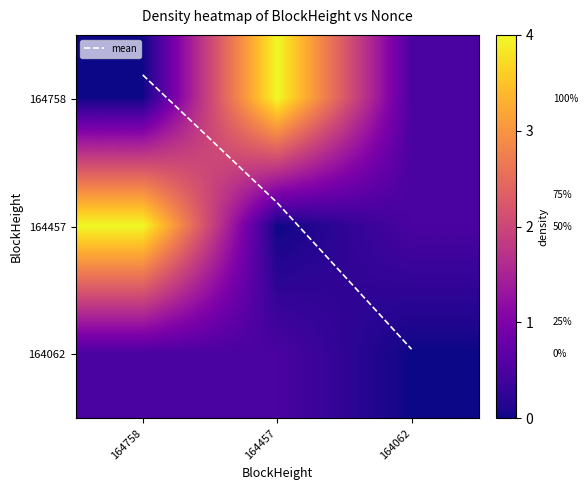

Which series changed the most between 164758 and 164062?

mean